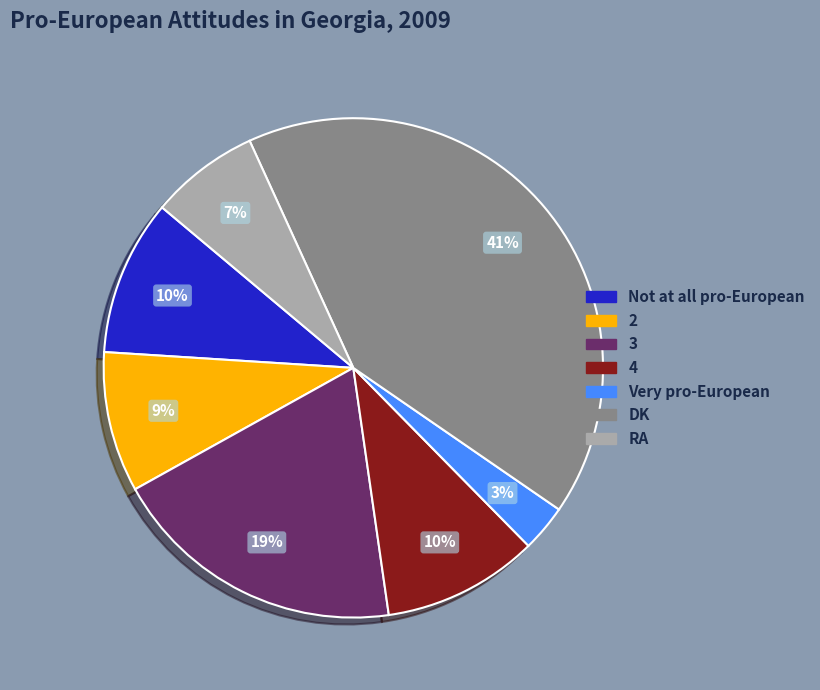

Is there a majority slice in this chart?

No